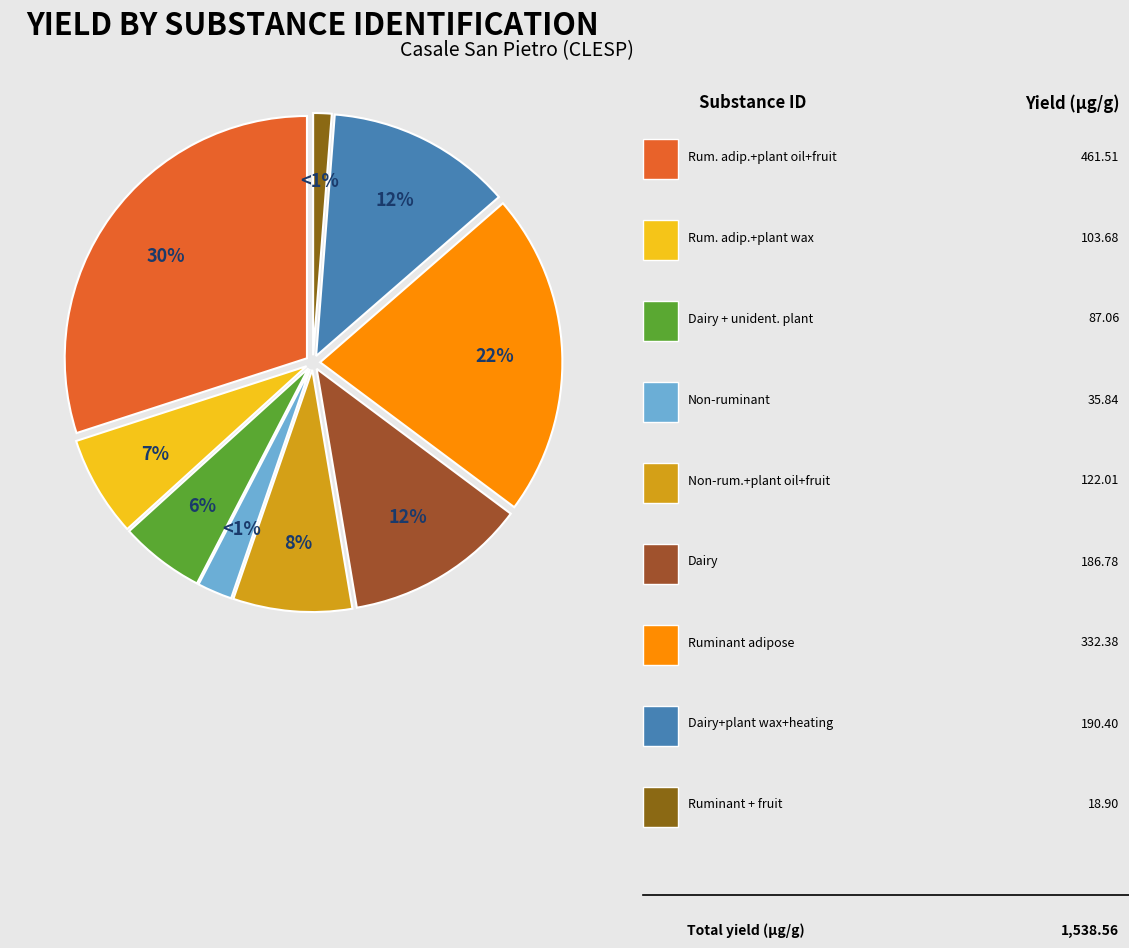

Is it true that Dairy + plant wax (fennel) + heating is 18% of the pie?

False